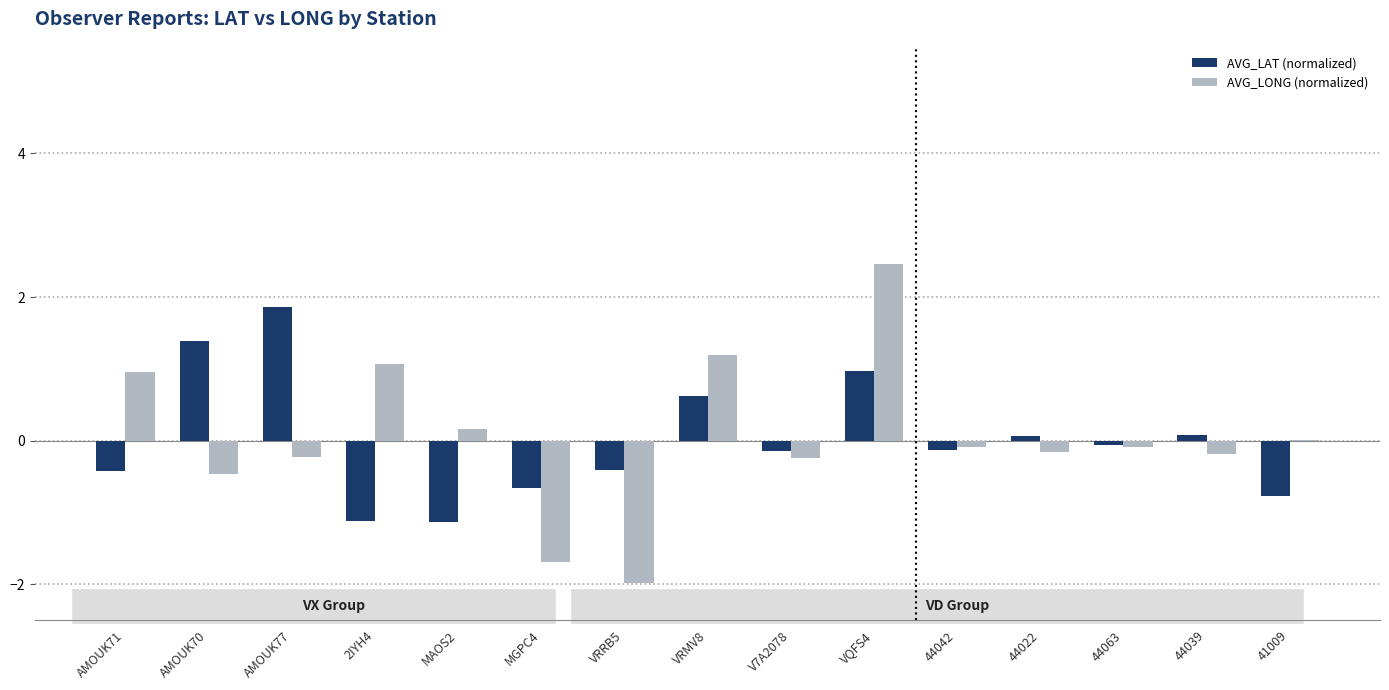

The value of AVG_LAT (normalized) at AMOUK77 is 1.9. True or false?

True